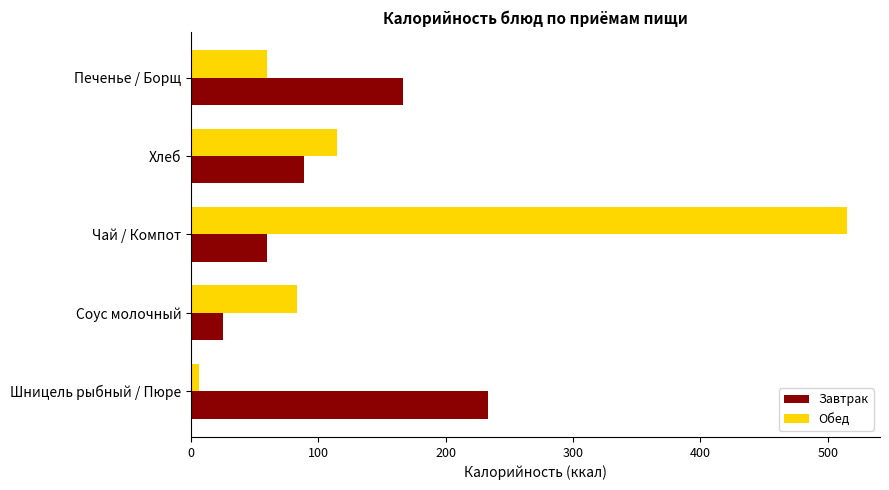

Count the number of data series in this chart.

2